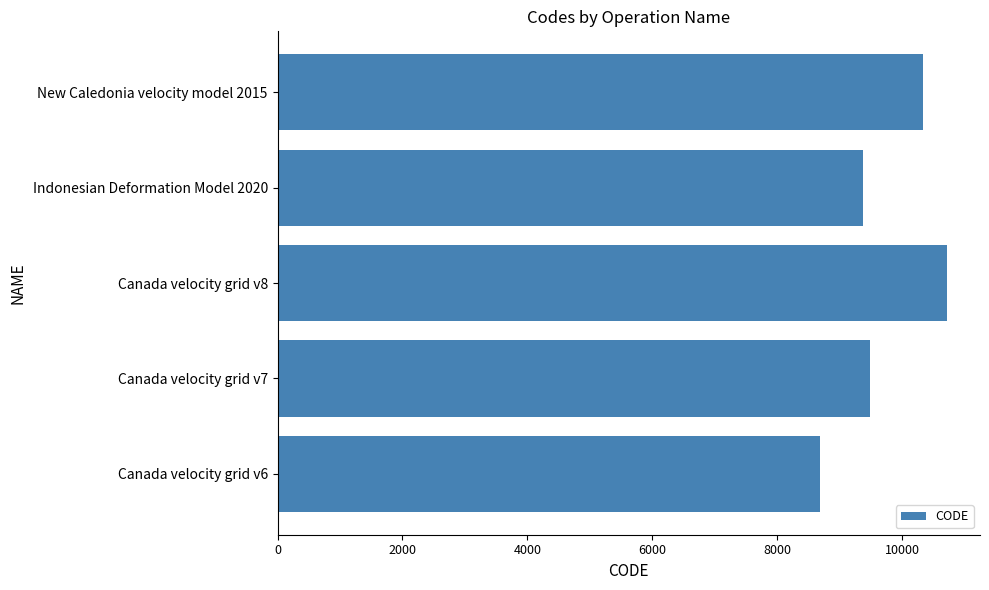

Rank the categories by value from lowest to highest.

Canada velocity grid v6, Indonesian Deformation Model 2020, Canada velocity grid v7, New Caledonia velocity model 2015, Canada velocity grid v8